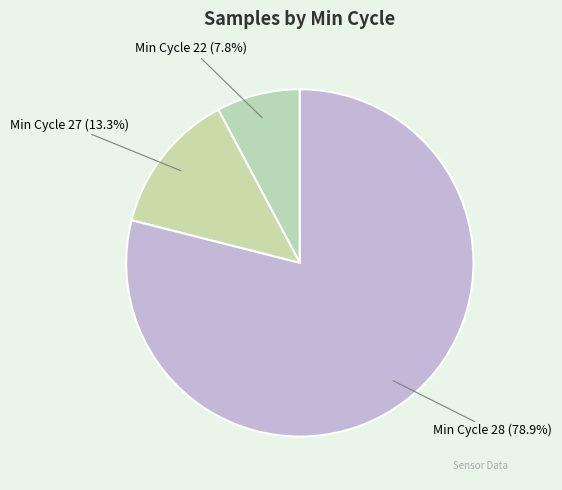

Count the number of slices in the pie.

3